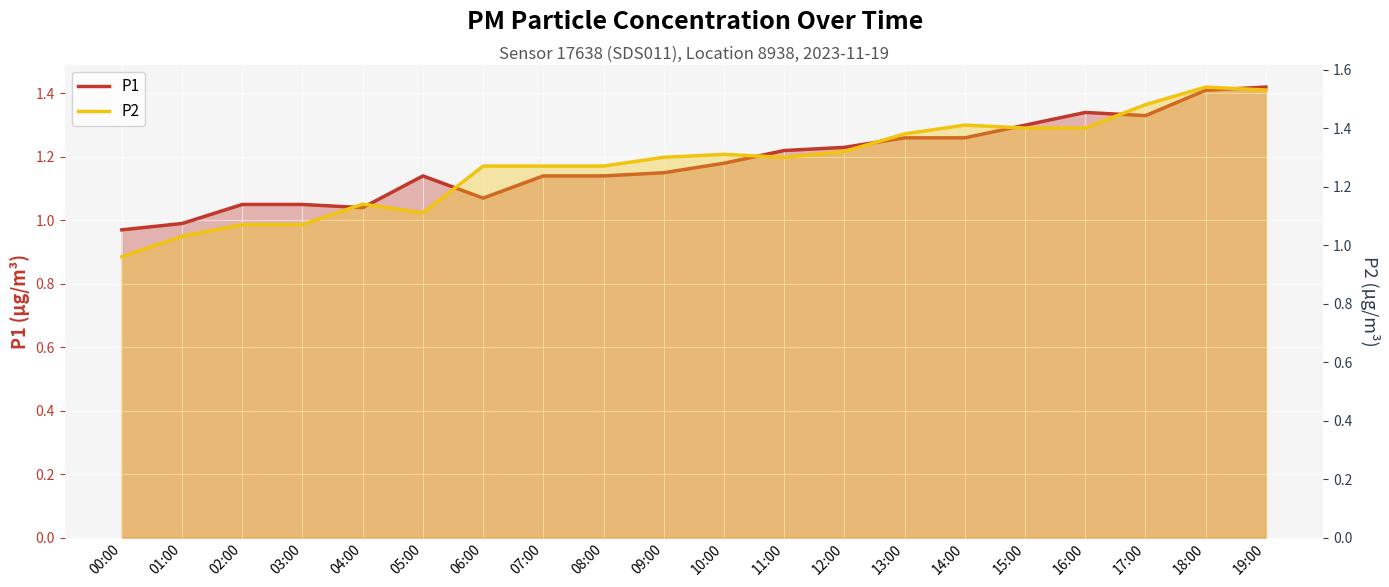

At which category does the chart reach its minimum across all series?

00:00